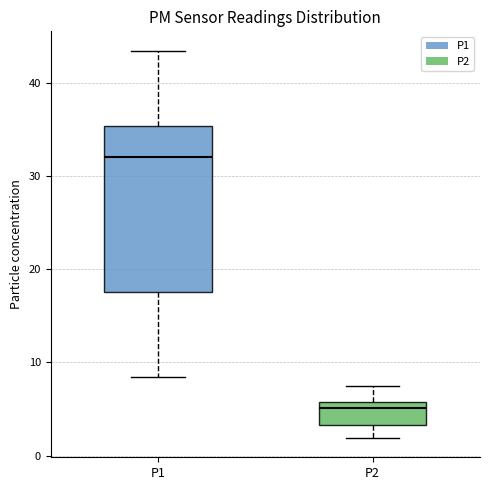

Which box's median line is the highest?

P1